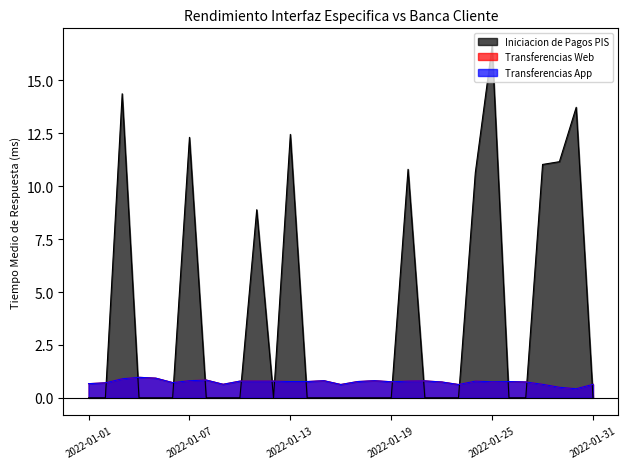

List the labels in order of Transferencias Web value, largest first.

2022-01-04, 2022-01-05, 2022-01-03, 2022-01-08, 2022-01-07, 2022-01-15, 2022-01-18, 2022-01-21, 2022-01-10, 2022-01-11, 2022-01-12, 2022-01-20, 2022-01-24, 2022-01-13, 2022-01-14, 2022-01-17, 2022-01-26, 2022-01-19, 2022-01-25, 2022-01-22, 2022-01-27, 2022-01-06, 2022-01-02, 2022-01-01, 2022-01-09, 2022-01-28, 2022-01-31, 2022-01-16, 2022-01-23, 2022-01-29, 2022-01-30